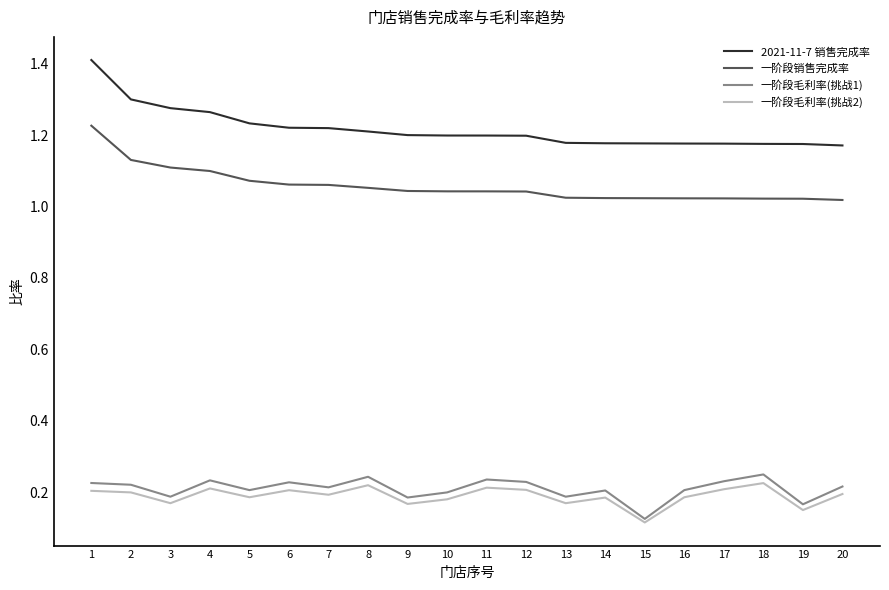

The 2021-11-7 销售完成率 series shows 1.2 at 15. True or false?

True